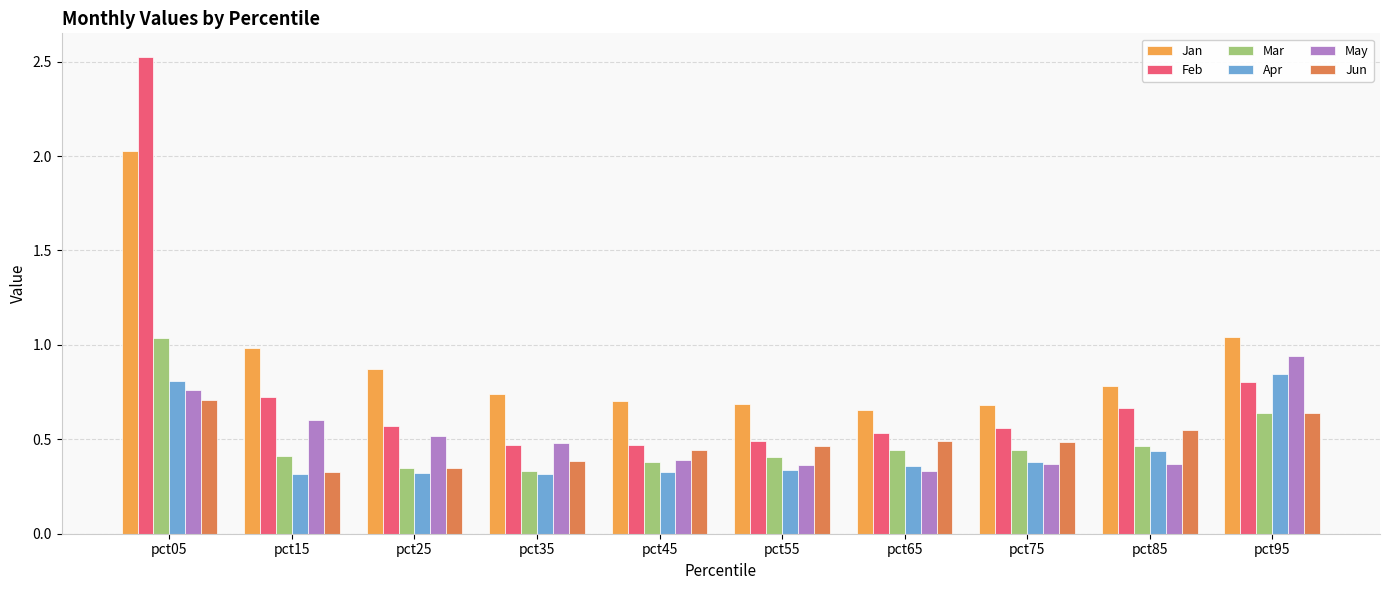

What is the sum of the May values at pct85 and pct95?

1.3